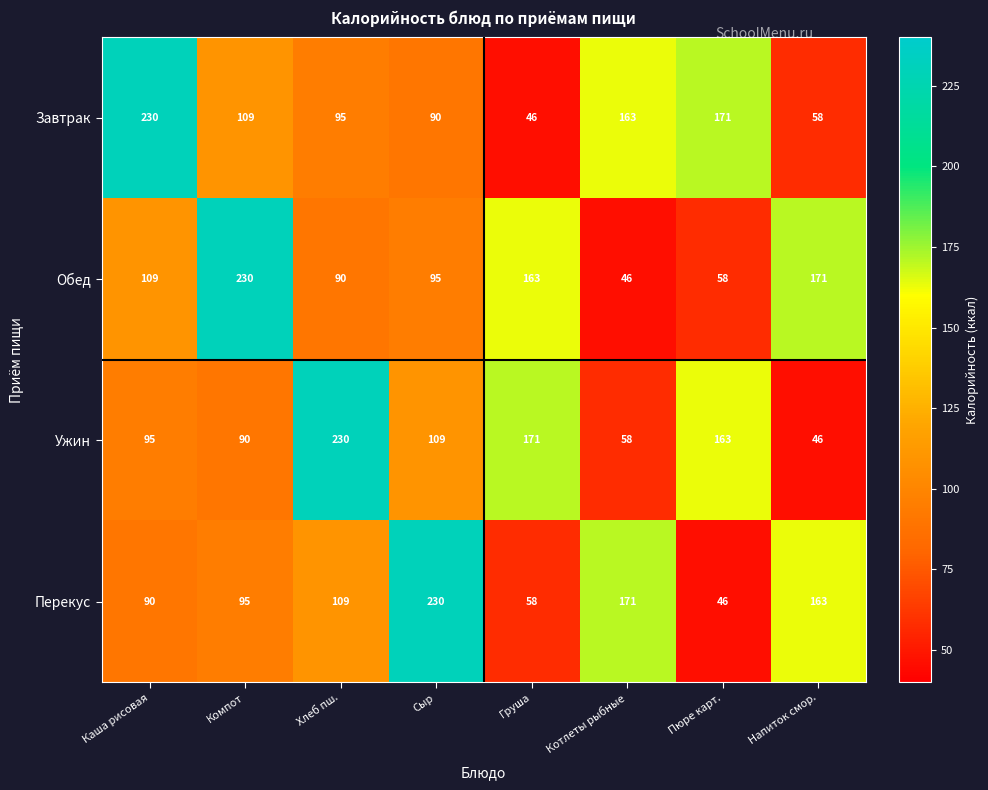

What is the average value of the Обед series?

120